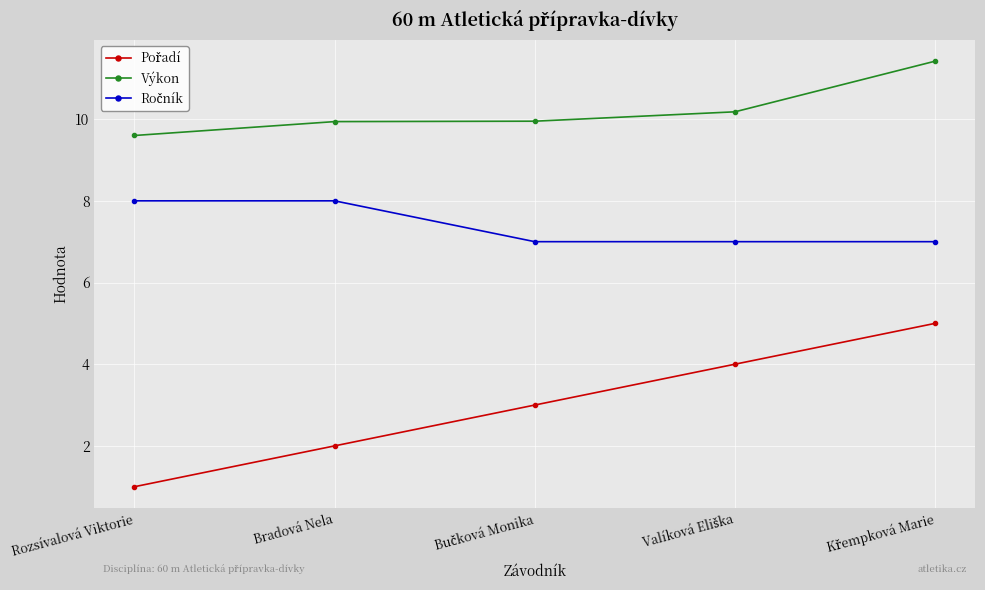

At which label does Výkon reach its minimum?

Rozsívalová Viktorie